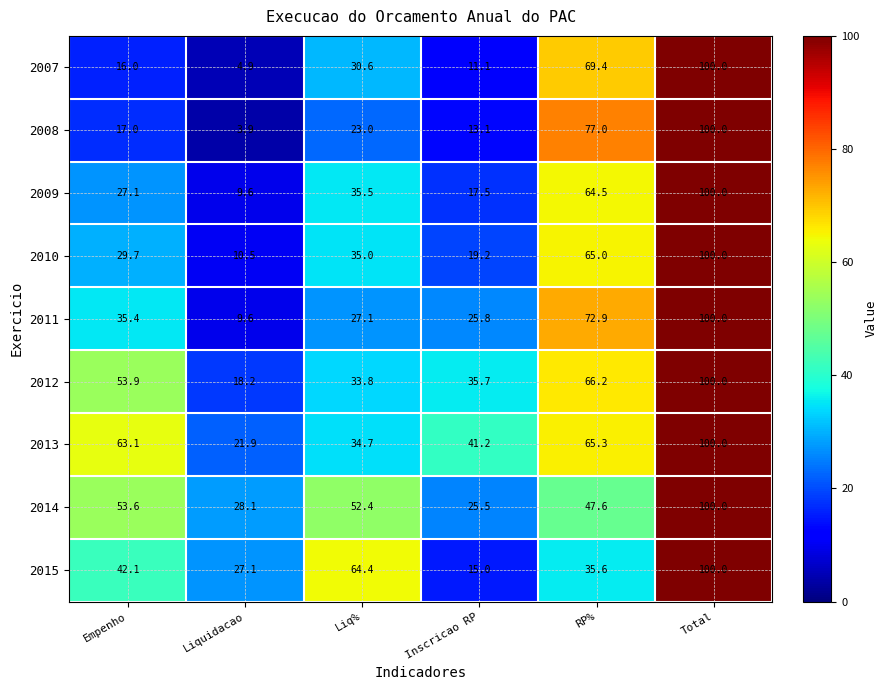

How many data points in 2008 are less than 23?

3